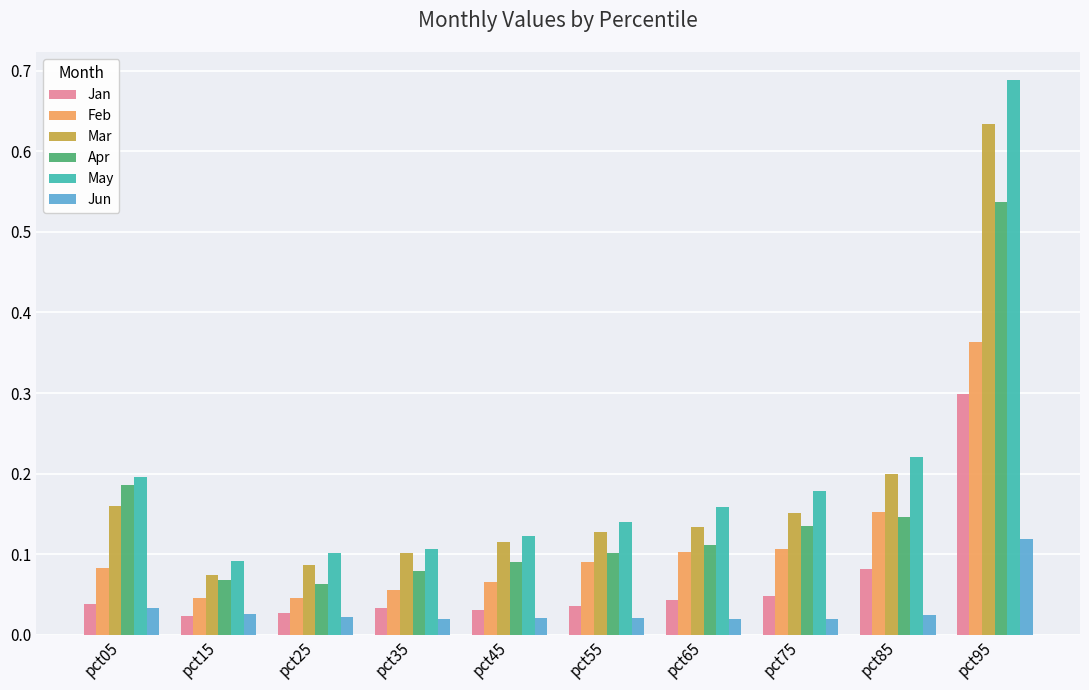

List the series in order of their peak value, highest first.

May, Mar, Apr, Feb, Jan, Jun